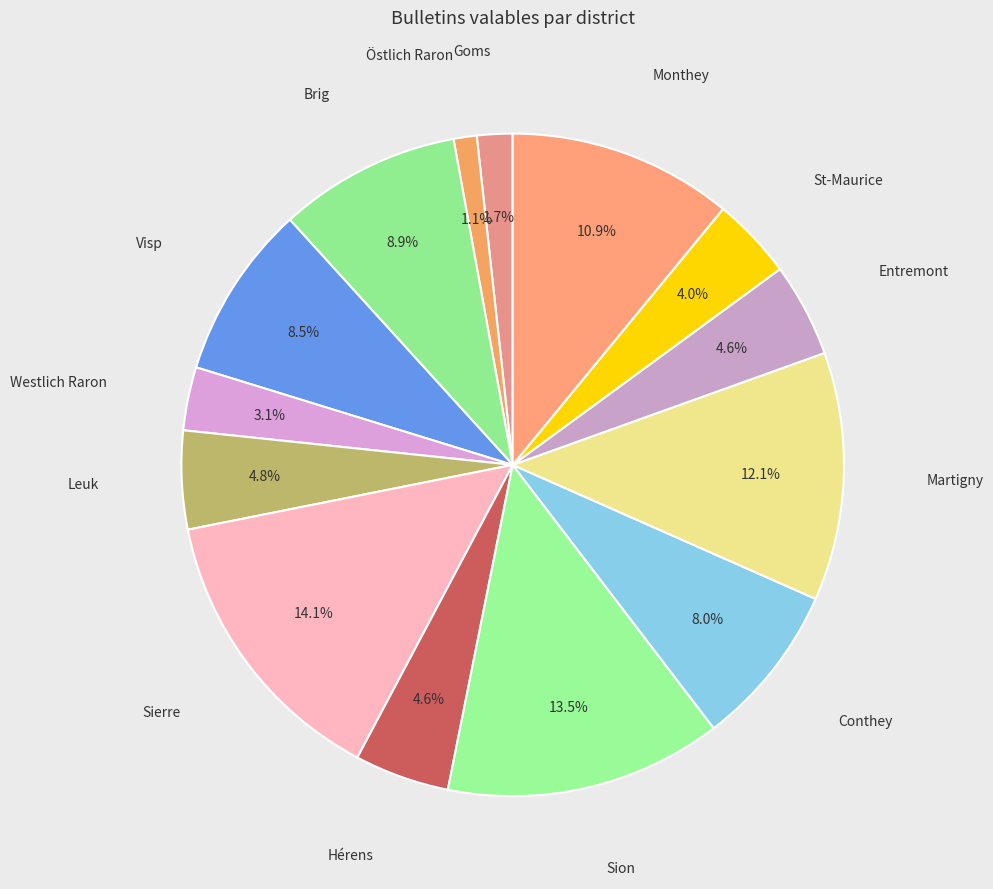

How many slices are in this pie chart?

14